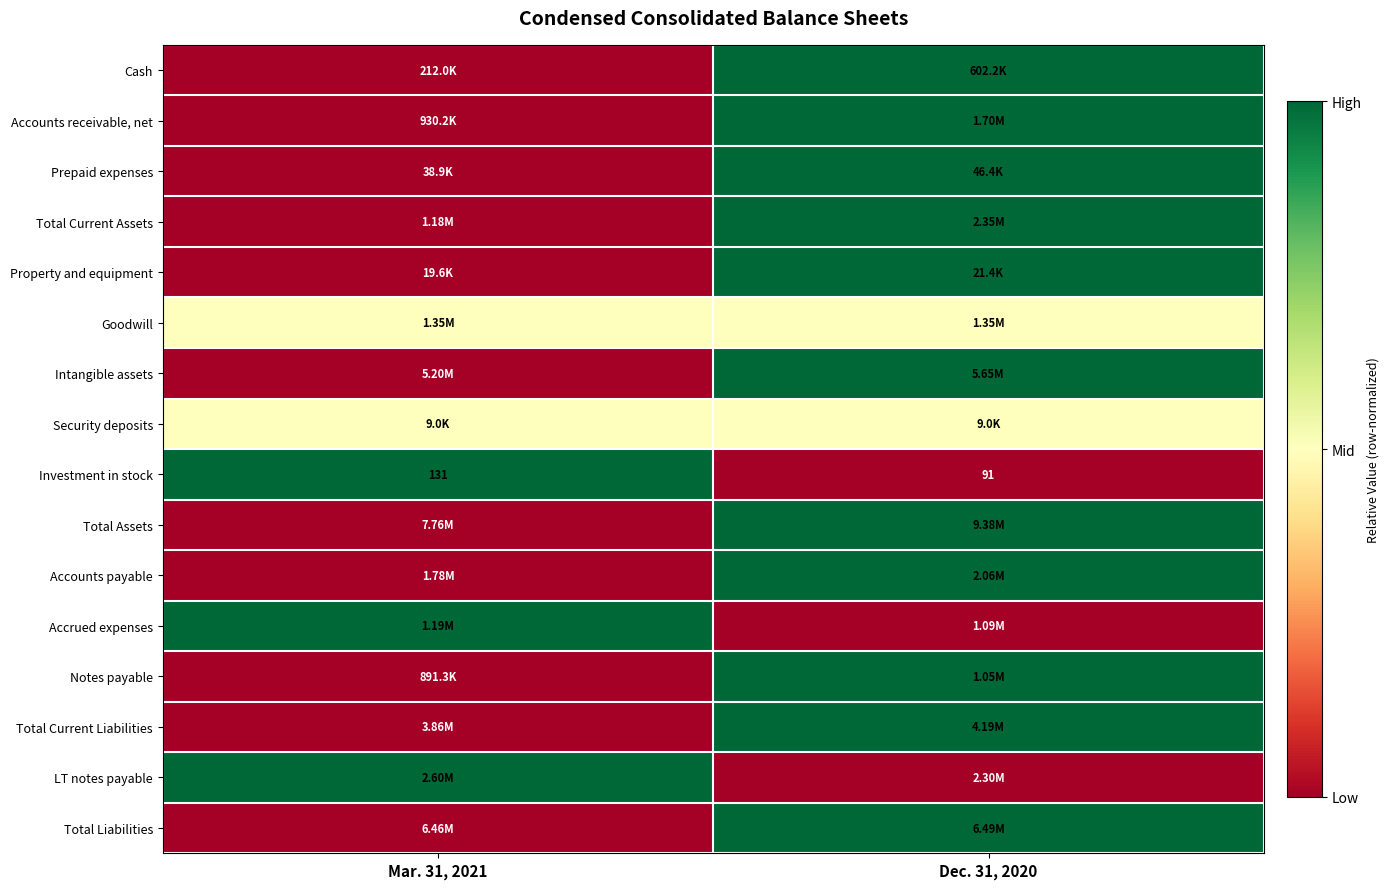

What is the sum of the Investment in stock values at Dec. 31, 2020 and Mar. 31, 2021?

222.0